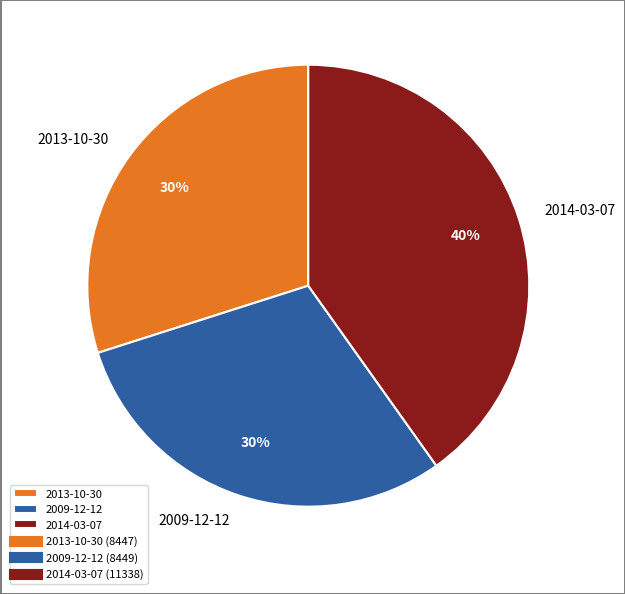

Combined, do 2014-03-07 and 2013-10-30 account for over 50%?

Yes